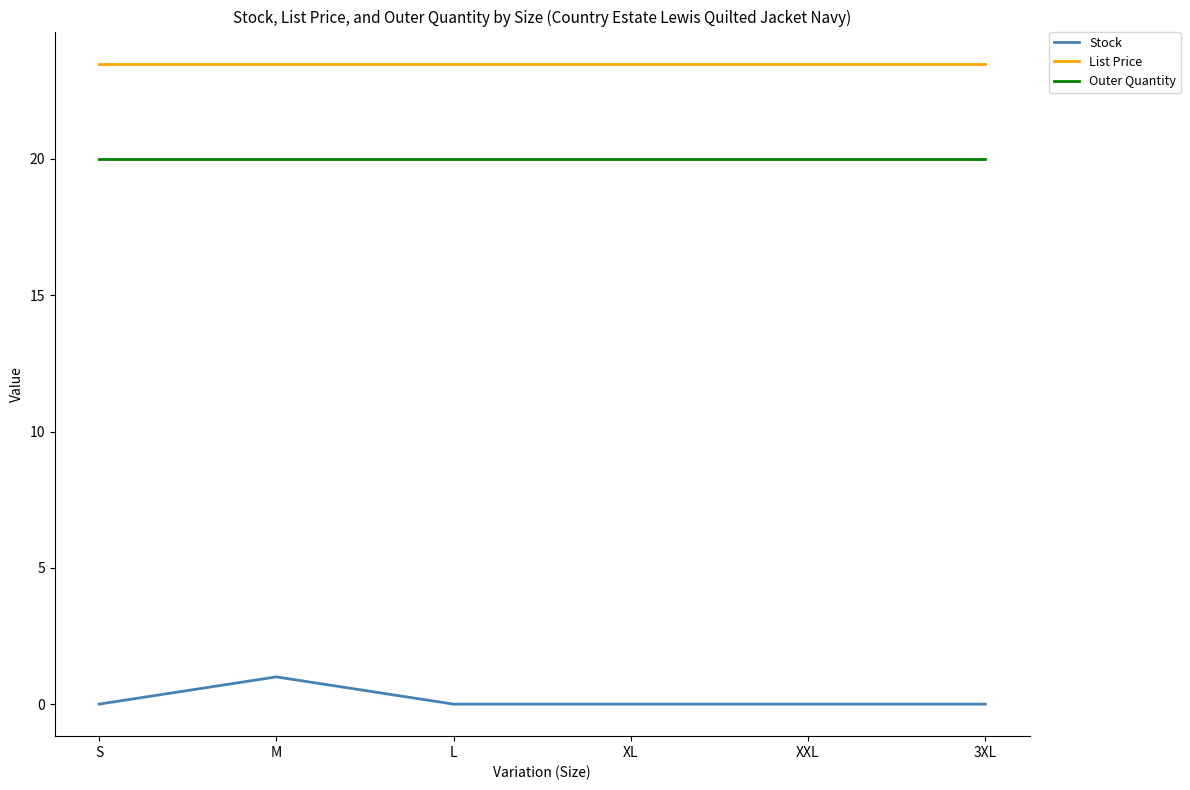

List the series in order of their overall mean, lowest first.

Stock, Outer Quantity, List Price